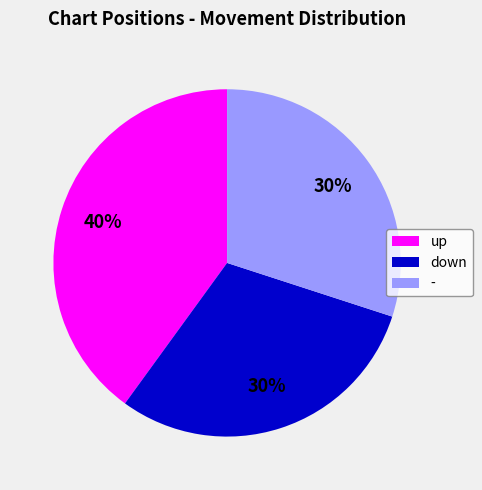

To the nearest percent, what is the average slice percentage?

33%